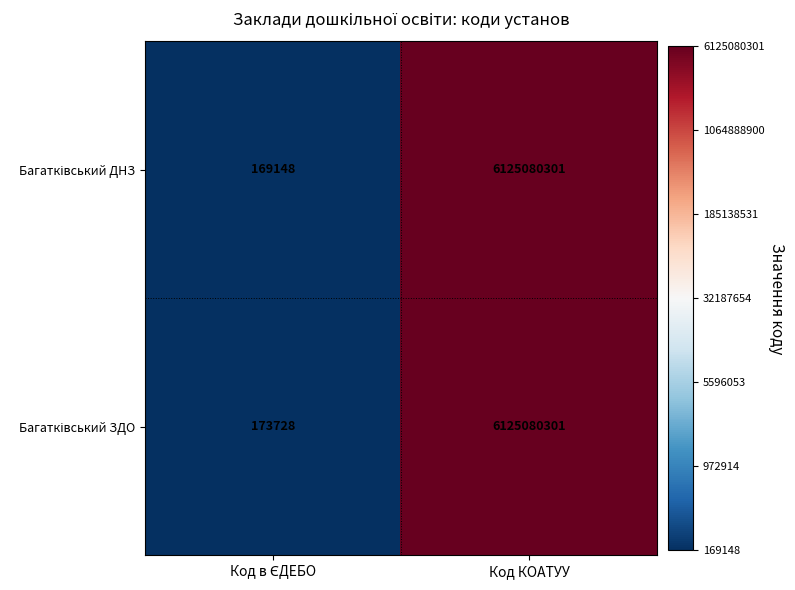

What is the greatest value displayed?

6125080301